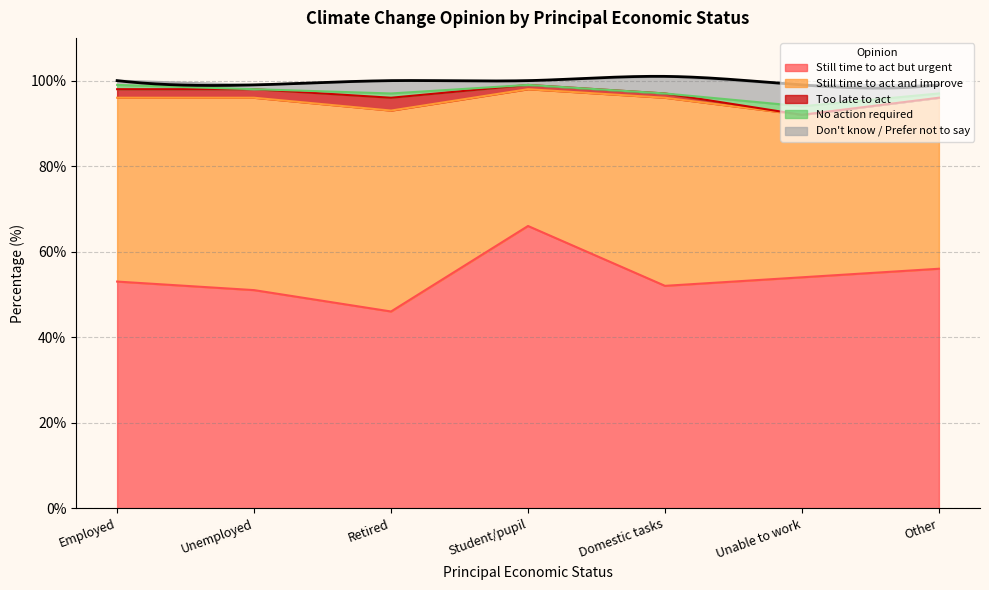

Between Unable to work and Unemployed, which is larger?

Unable to work